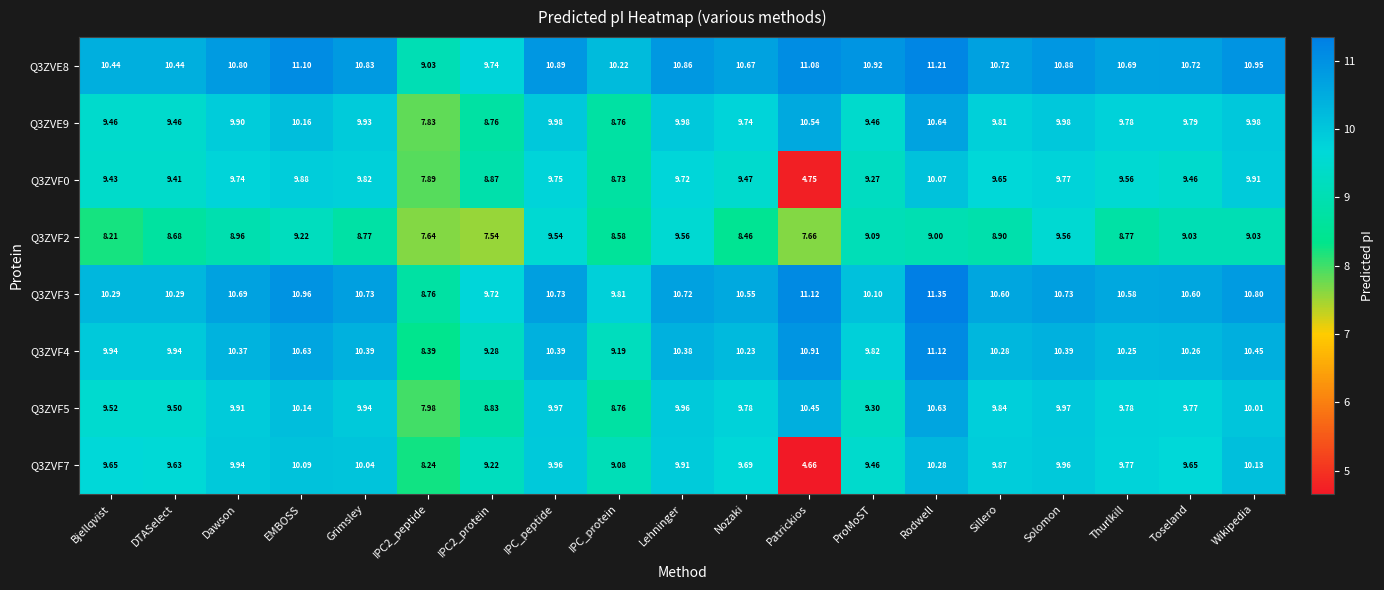

Which label corresponds to the smallest value in the chart?

Patrickios